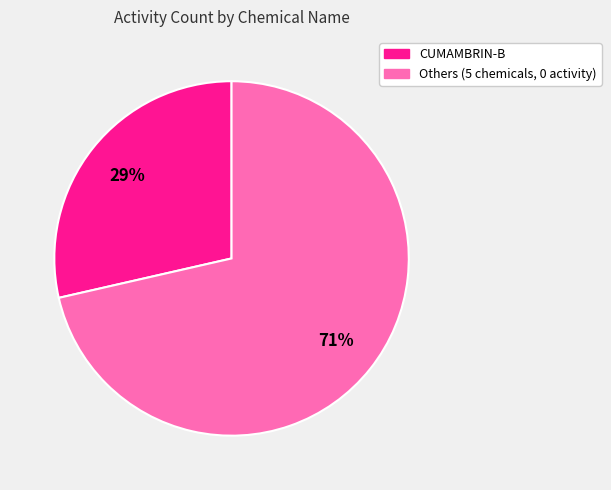

To the nearest percent, what is the average slice percentage?

50%